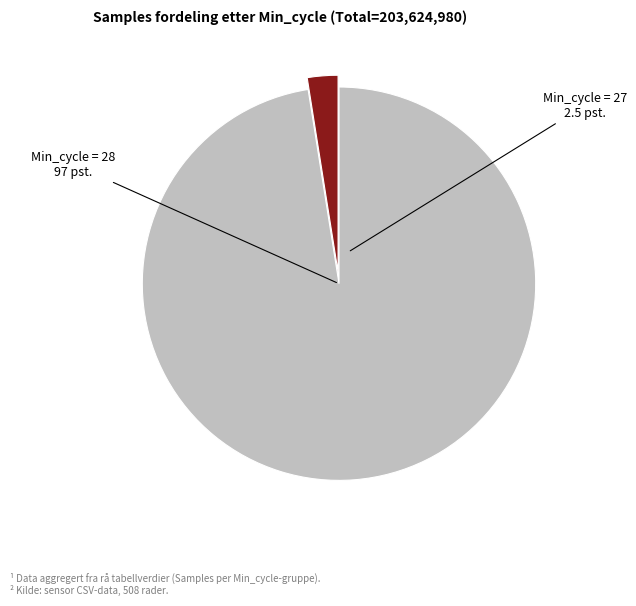

Between Min_cycle = 27 and Min_cycle = 28, which is larger?

Min_cycle = 28